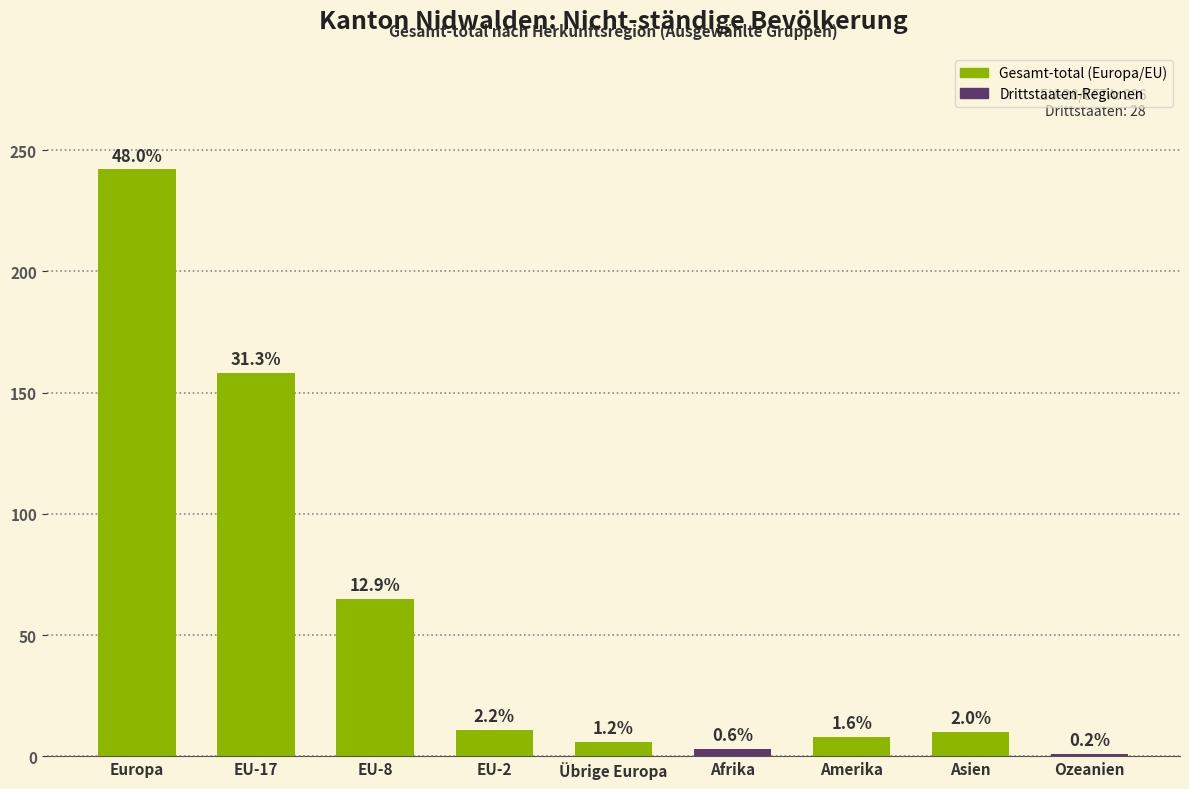

Are the bars horizontal?

No